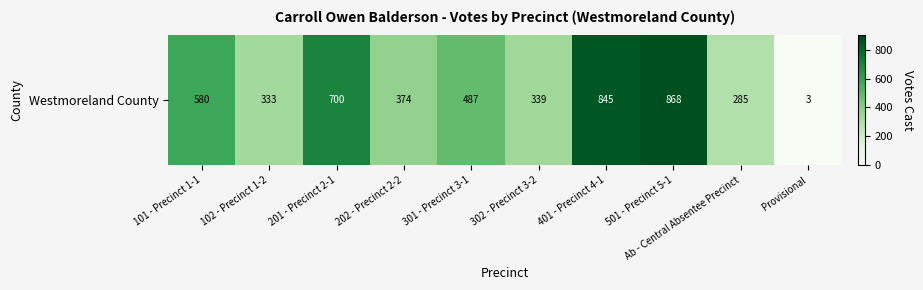

What is the maximum value shown in the chart?

868